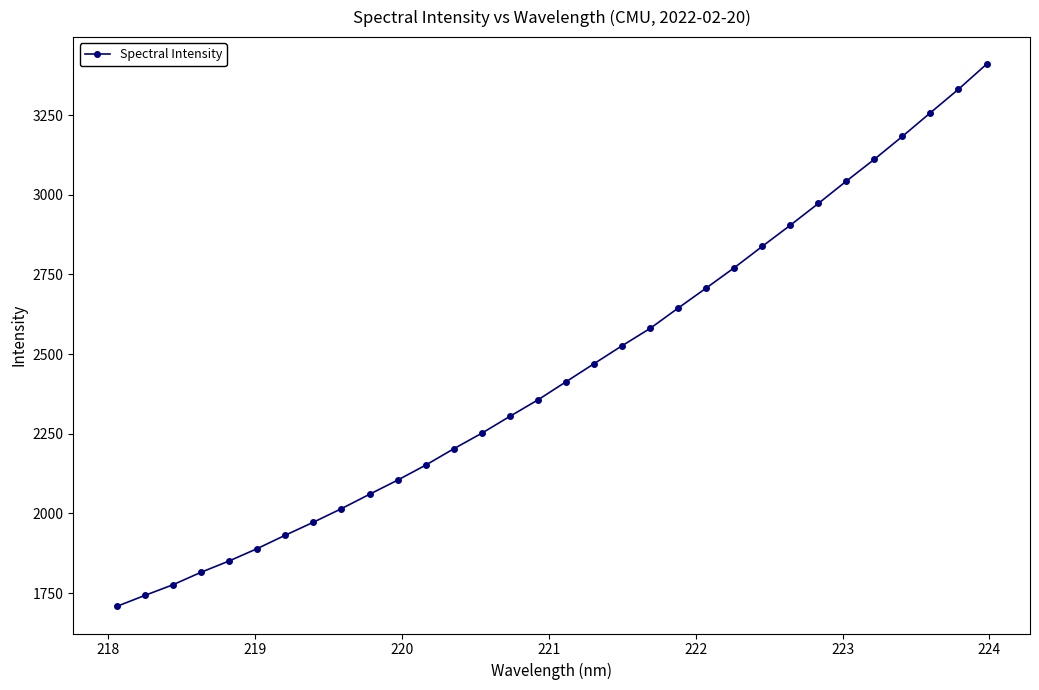

What is the greatest value displayed?

3410.0